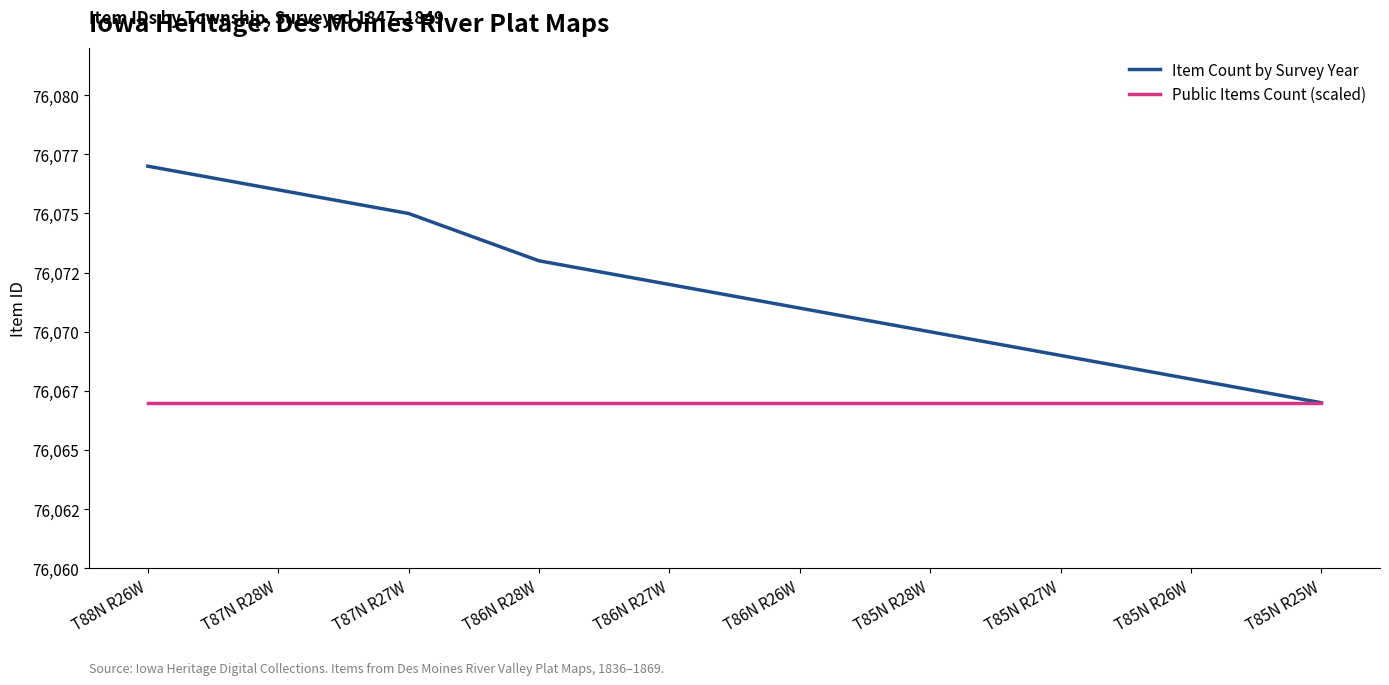

Which series changed the most between T88N R26W and T85N R28W?

Item Count by Survey Year